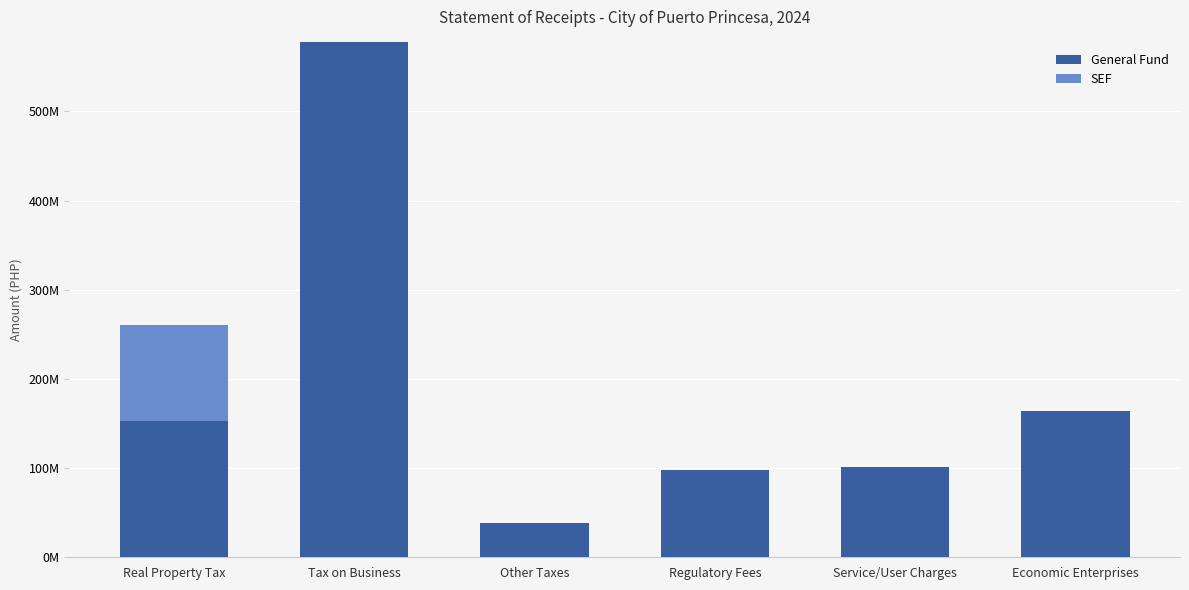

At Regulatory Fees, list the series in order from smallest to largest.

SEF, General Fund